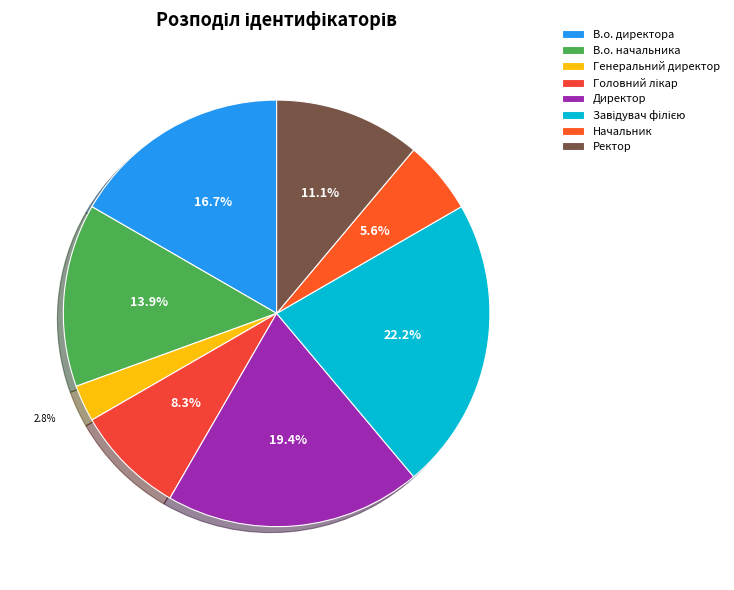

Which slice is the largest?

Завідувач філією